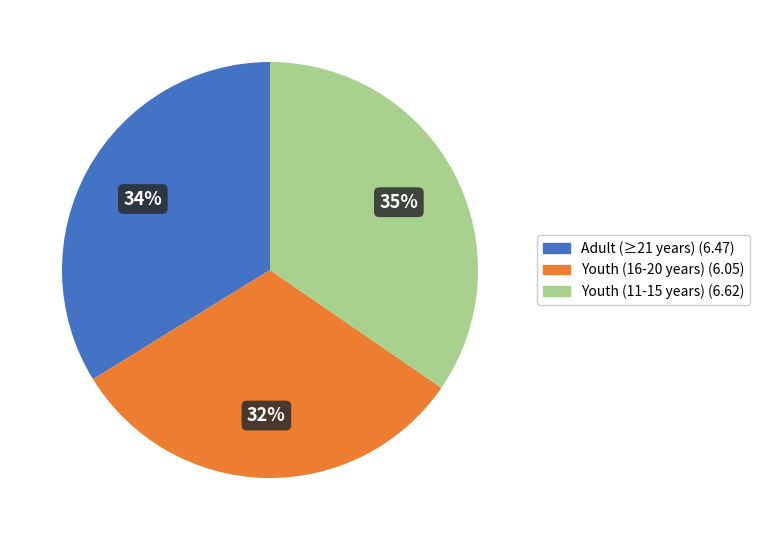

To the nearest percent, what is the average slice percentage?

33%